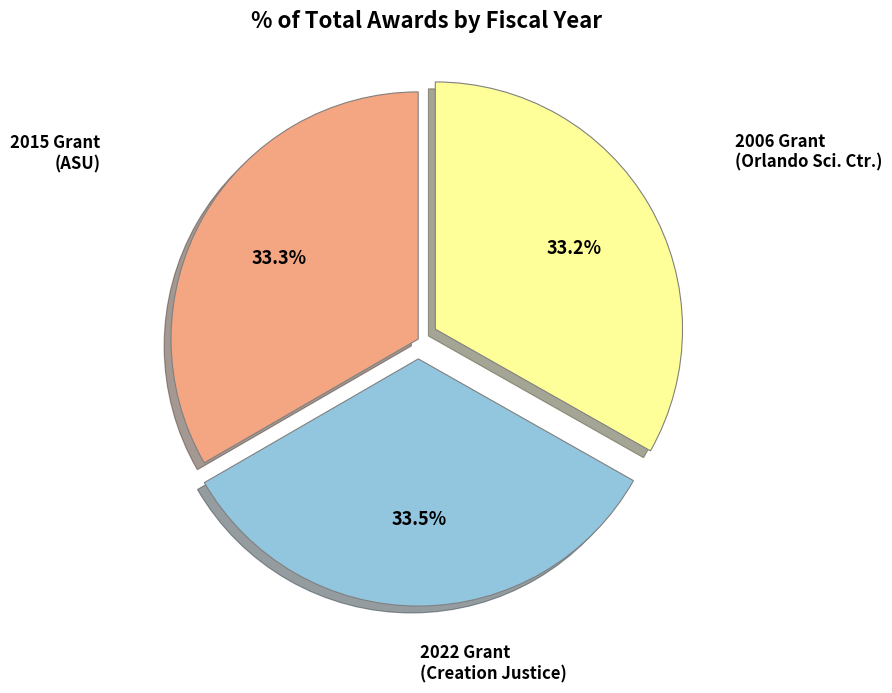

Count the number of slices in the pie.

3